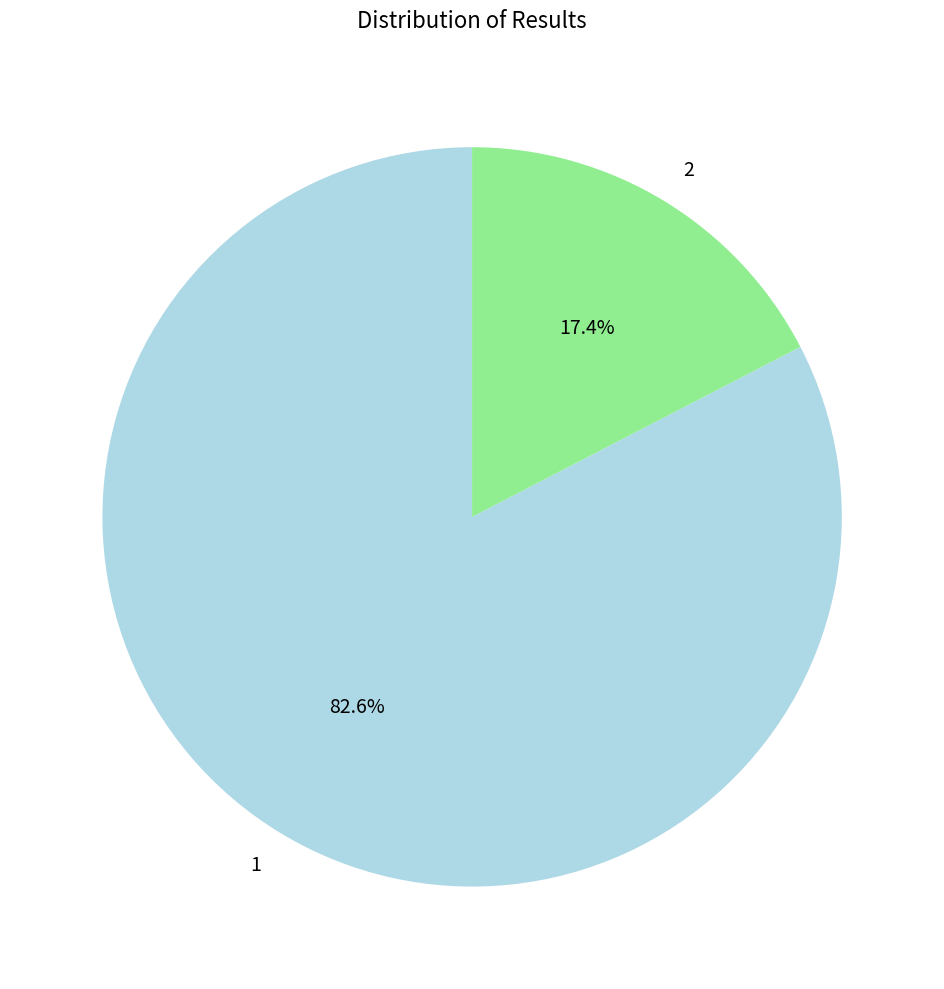

The 1 slice represents 83% of the pie. True or false?

True